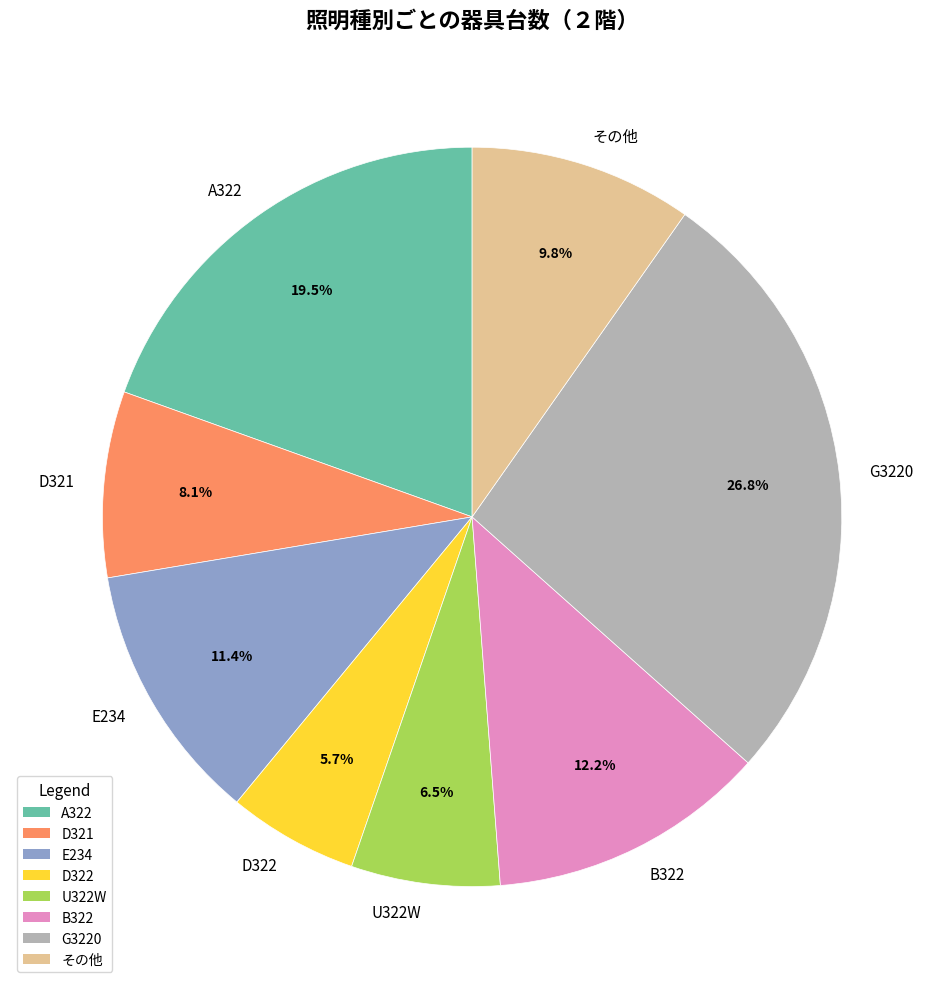

To the nearest percent, what is the difference between the B322 and E234 slice percentages?

1%